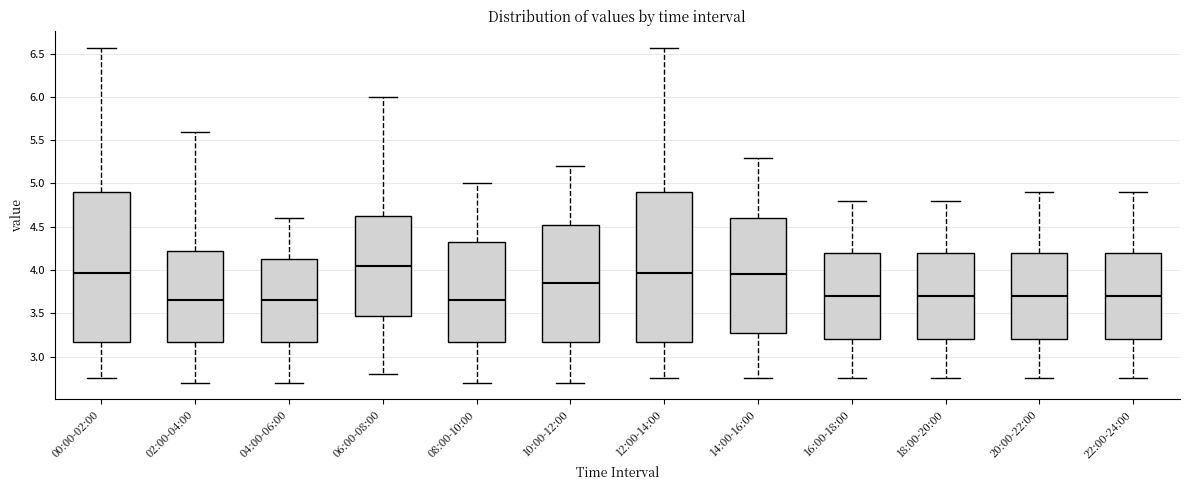

Reading left to right, read every box against the y-axis: the position of its median line, the range the box covers, and the ends of its whiskers. The values are not printed on the chart, so give them approximately, as read against the axis.

00:00-02:00: median 3.95, box 3.15 to 4.90, whiskers 2.75 to 6.55
02:00-04:00: median 3.65, box 3.20 to 4.25, whiskers 2.70 to 5.60
04:00-06:00: median 3.65, box 3.20 to 4.15, whiskers 2.70 to 4.60
06:00-08:00: median 4.05, box 3.50 to 4.65, whiskers 2.80 to 6.00
08:00-10:00: median 3.65, box 3.20 to 4.35, whiskers 2.70 to 5.00
10:00-12:00: median 3.85, box 3.20 to 4.55, whiskers 2.70 to 5.20
12:00-14:00: median 3.95, box 3.15 to 4.90, whiskers 2.75 to 6.55
14:00-16:00: median 3.95, box 3.30 to 4.60, whiskers 2.75 to 5.30
16:00-18:00: median 3.70, box 3.20 to 4.20, whiskers 2.75 to 4.80
18:00-20:00: median 3.70, box 3.20 to 4.20, whiskers 2.75 to 4.80
20:00-22:00: median 3.70, box 3.20 to 4.20, whiskers 2.75 to 4.90
22:00-24:00: median 3.70, box 3.20 to 4.20, whiskers 2.75 to 4.90